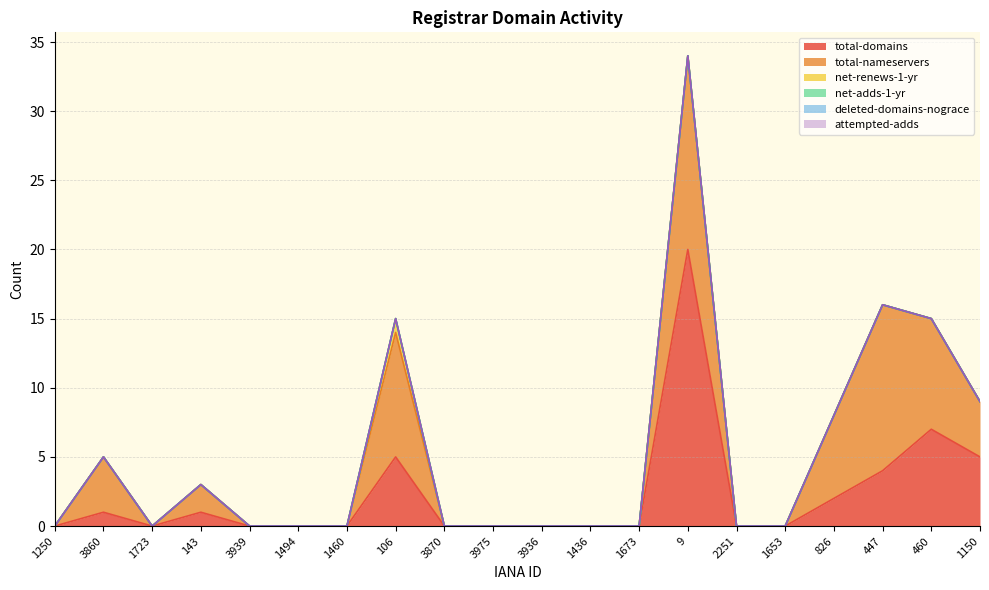

Is it true that deleted-domains-nograce equals 0 at 3936?

True